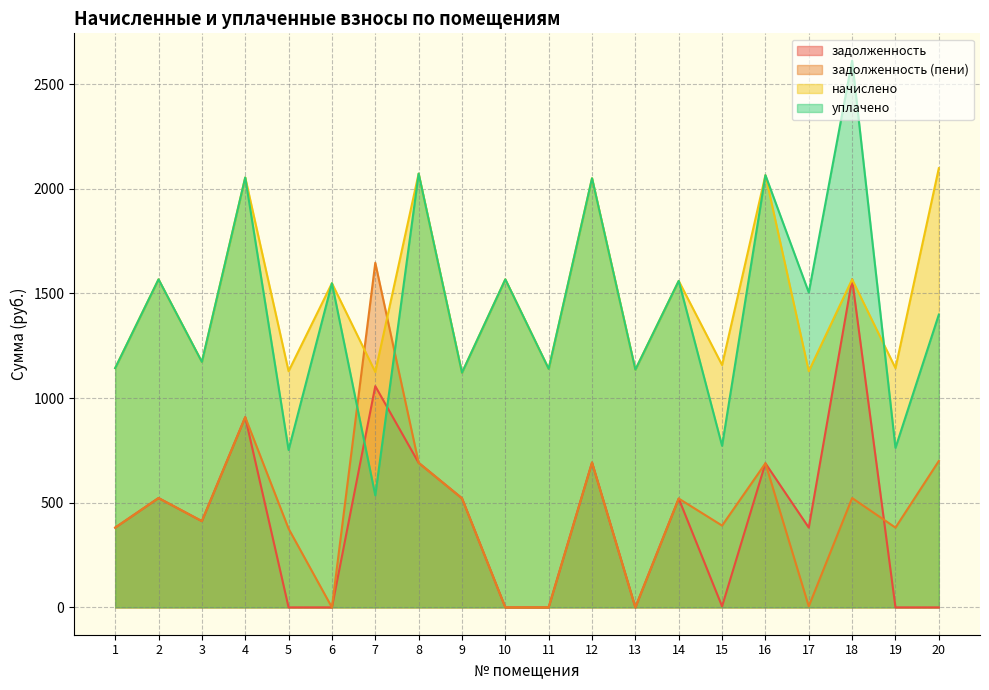

How many lines are shown in the chart?

4